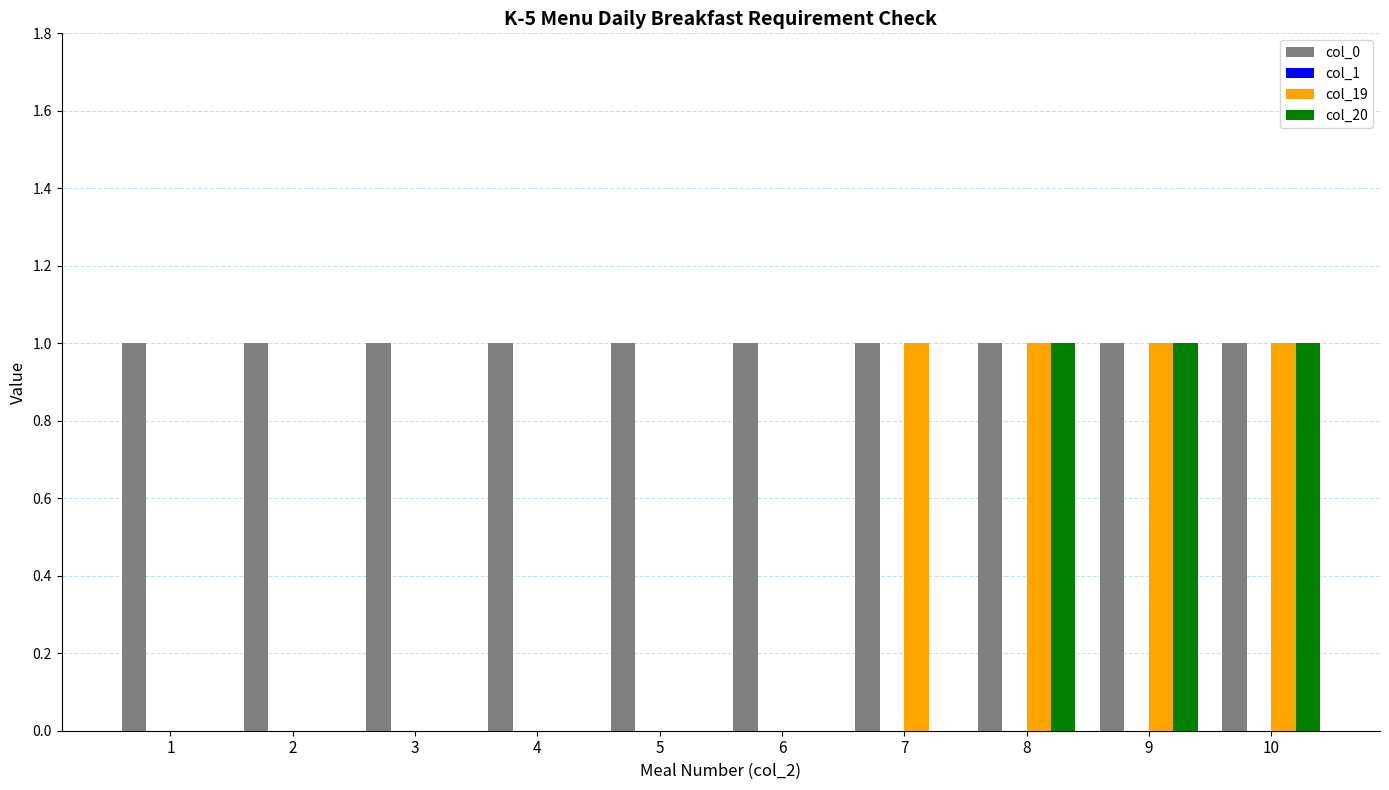

How many groups of bars are there?

10